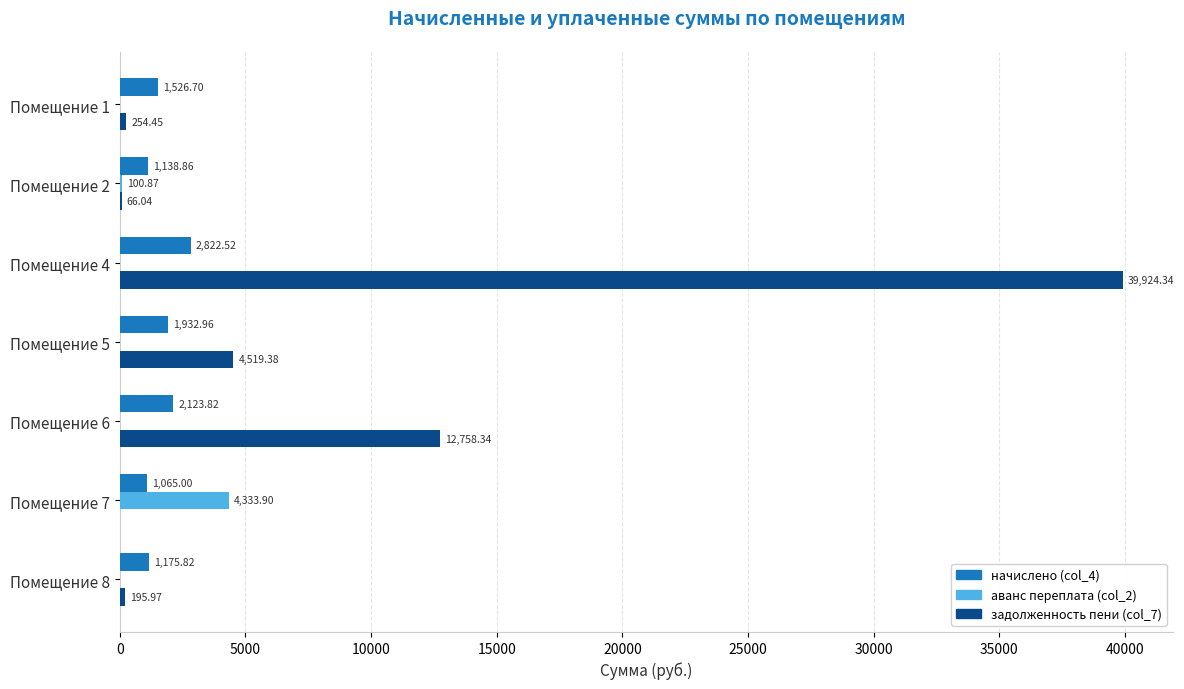

What is the total value across all series at Помещение 7?

5398.9